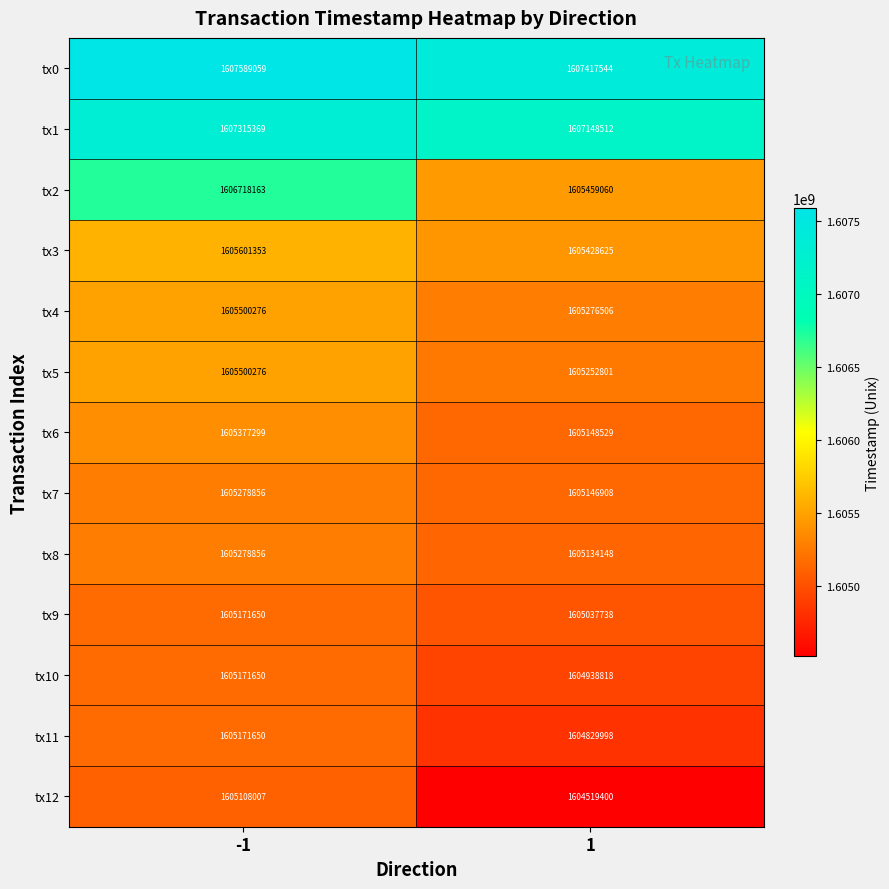

What is the minimum value shown in the chart?

1604519400